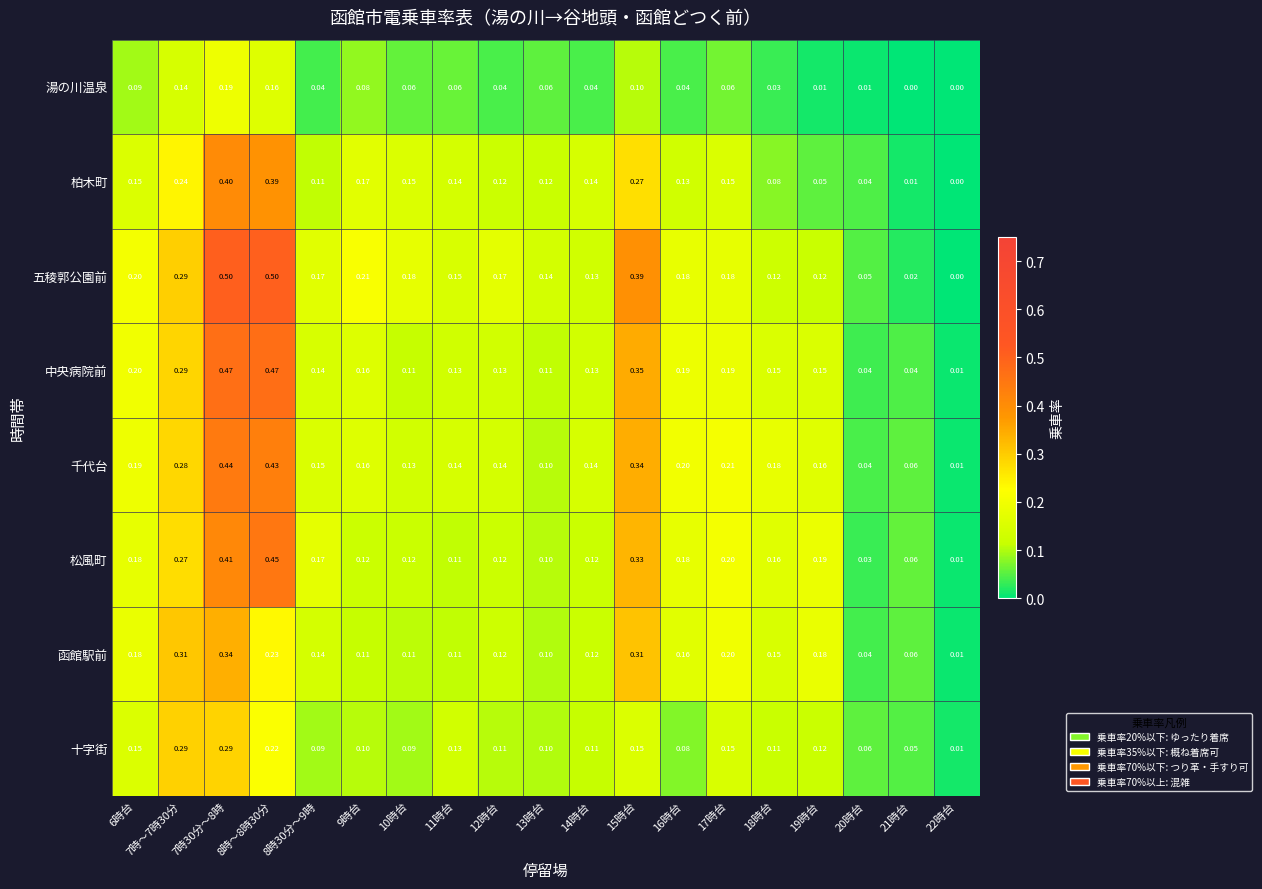

Which series has the largest total across all categories?

五稜郭公園前